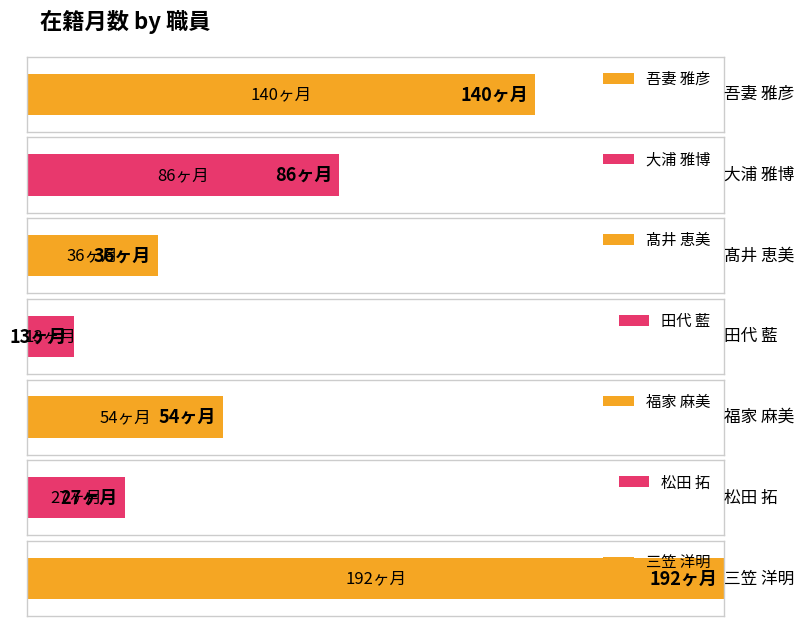

What is the difference between the maximum and second lowest values?

165